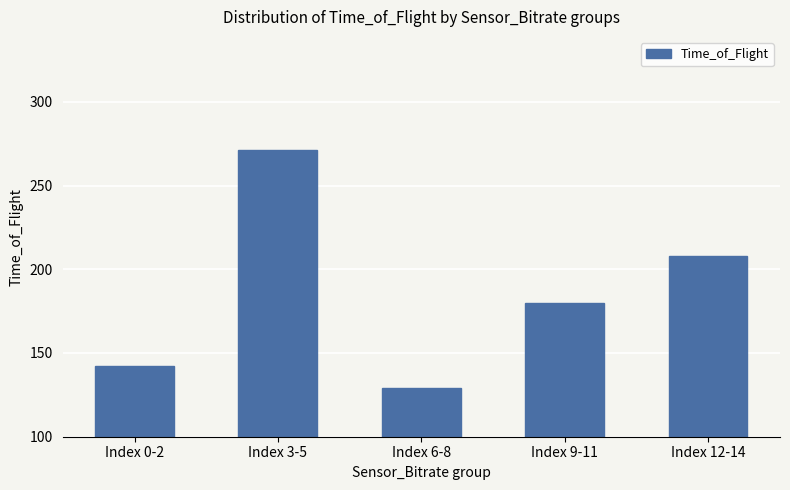

The value at Index 3-5 is 104. True or false?

False